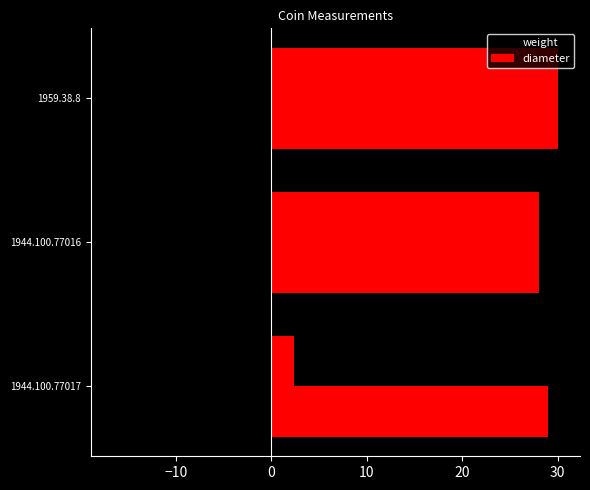

What is the average value of the weight series?

-16.0